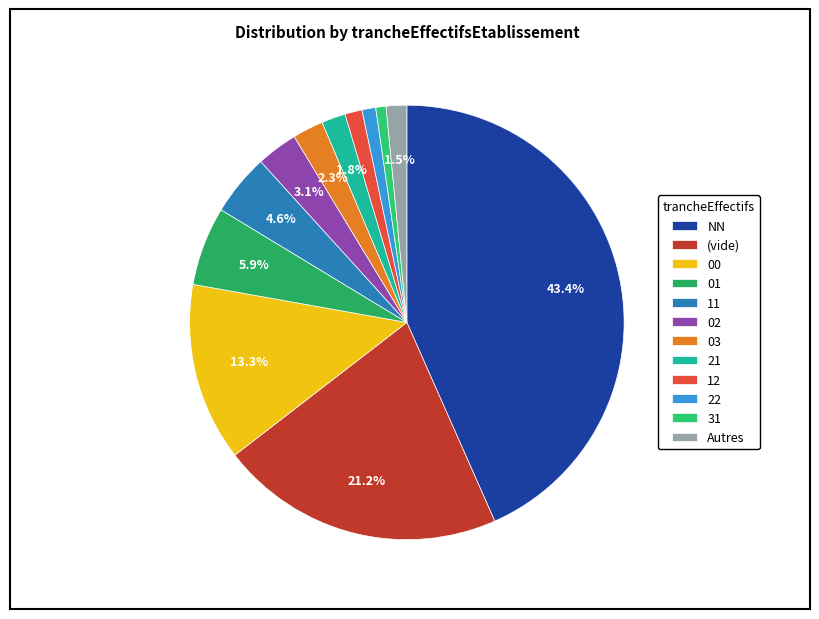

What is the change in value from 02 to 22?

-8